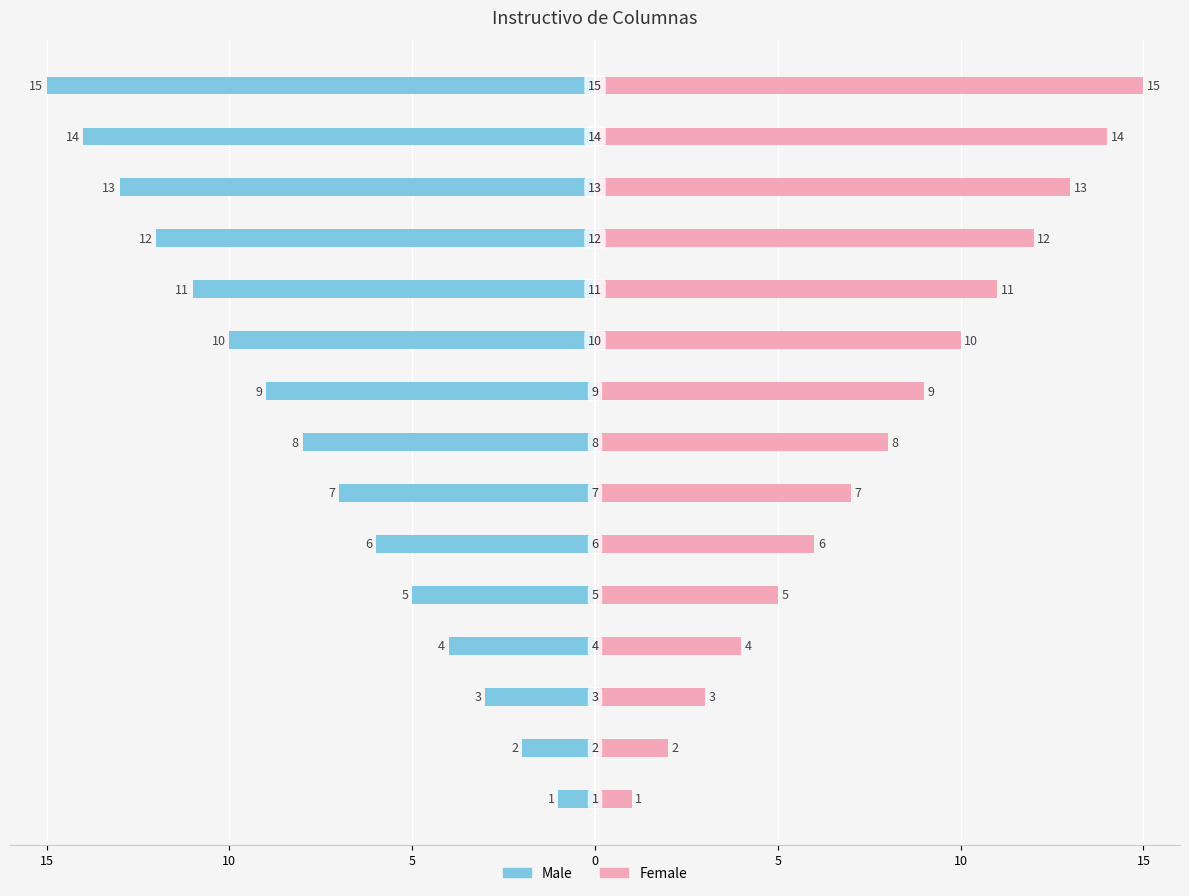

How many data points in Female are less than 8?

7